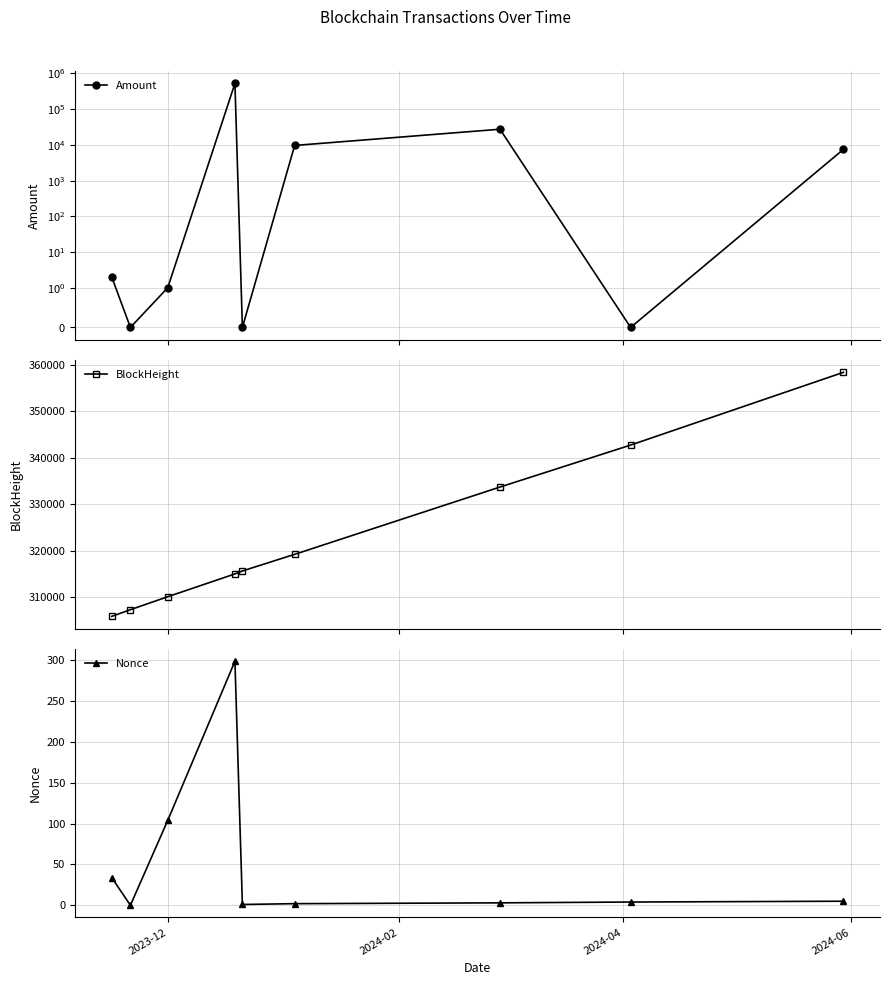

What is the value of the BlockHeight point at the 3rd from the left?

310100